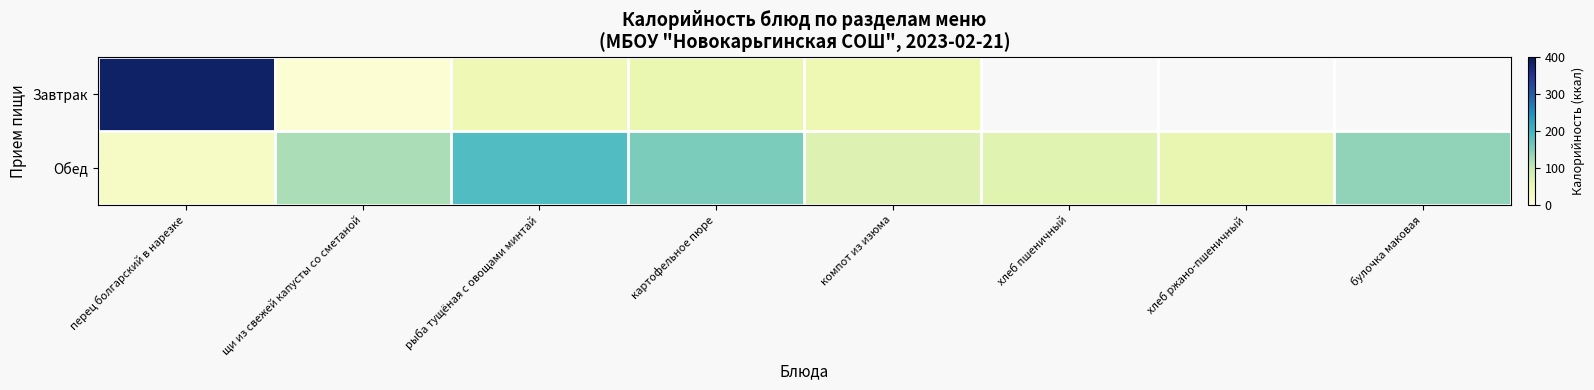

At how many categories does at least one series exceed 265?

1